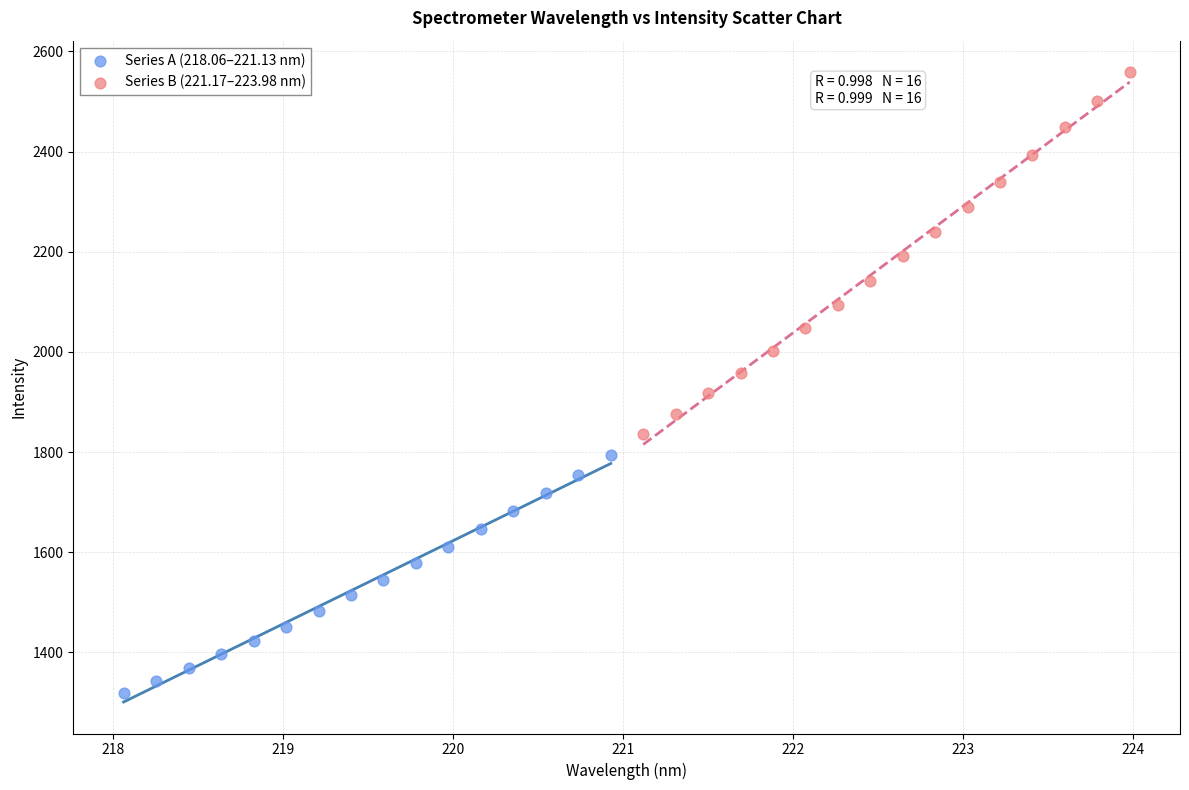

Which series has the widest spread of Y values?

Series B (221.17–223.98 nm)